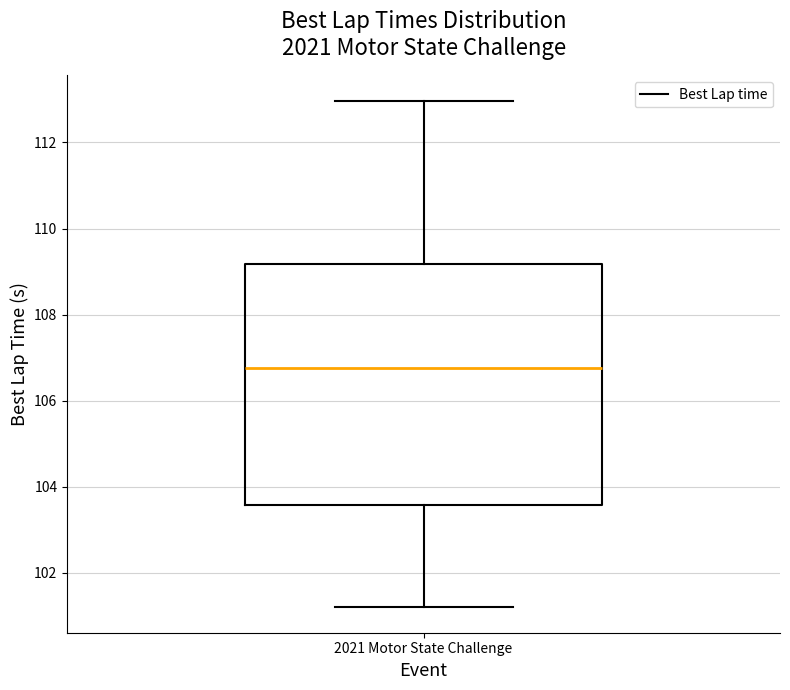

Where is the upper edge of the box for 2021 Motor State Challenge on the y-axis? The values are not printed on the chart, so give them approximately, as read against the axis.

109.2